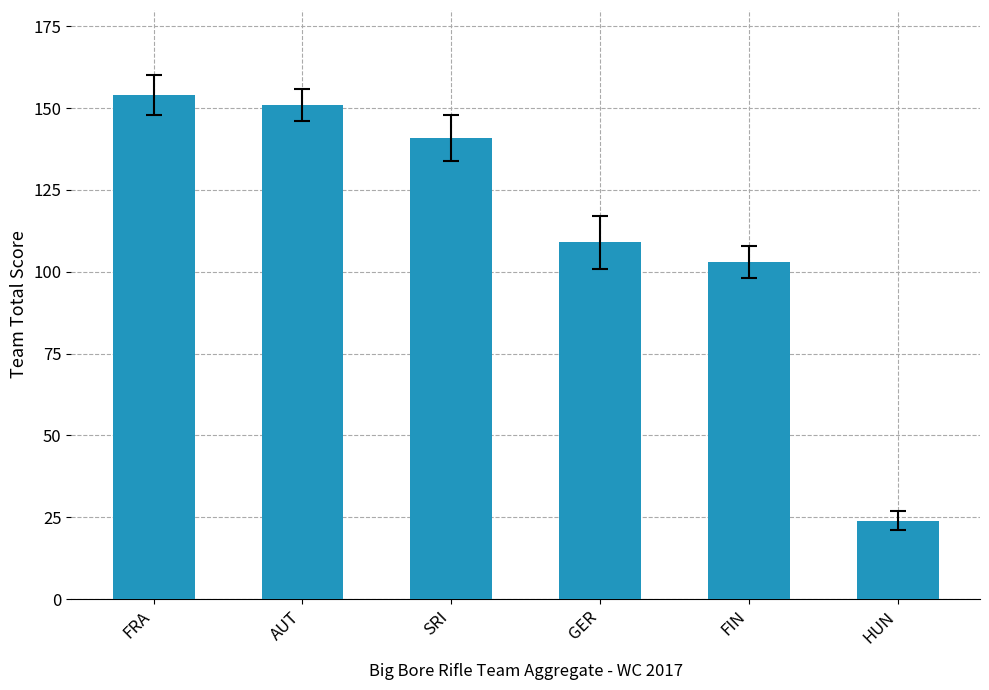

What is the change in value from AUT to GER?

-42